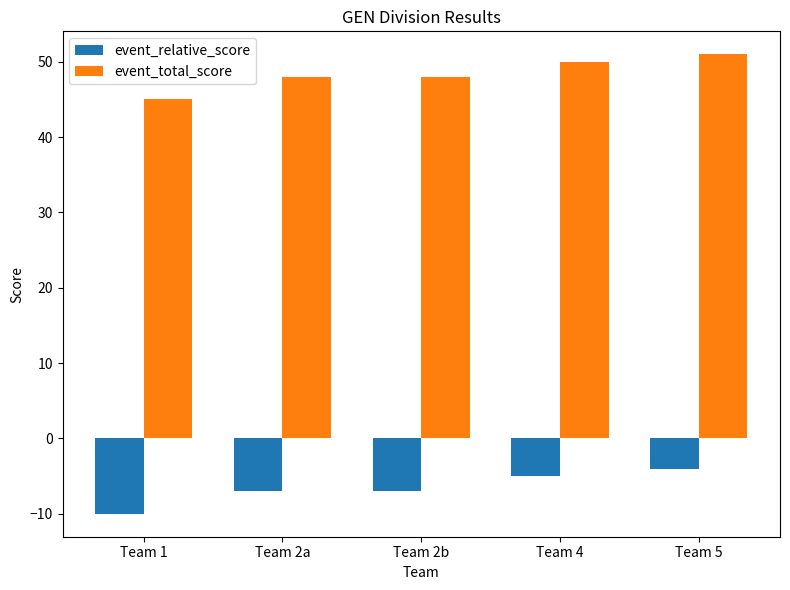

What is the label of the 5th bar from the right?

Team 1